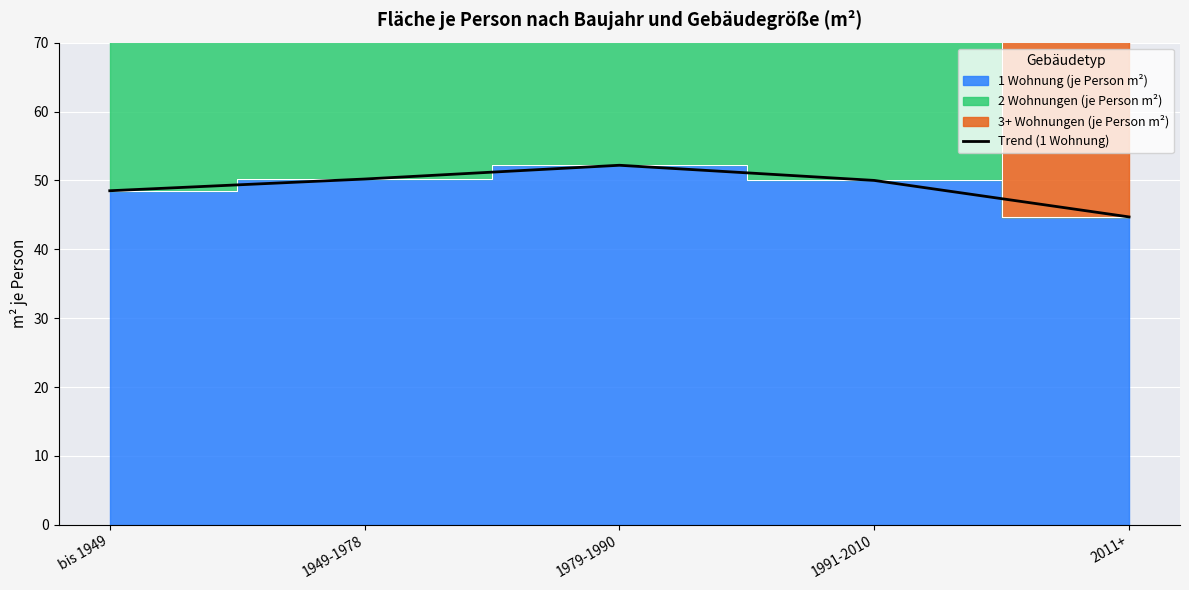

What is the change in value from bis 1949 to 1949-1978?

+1.7